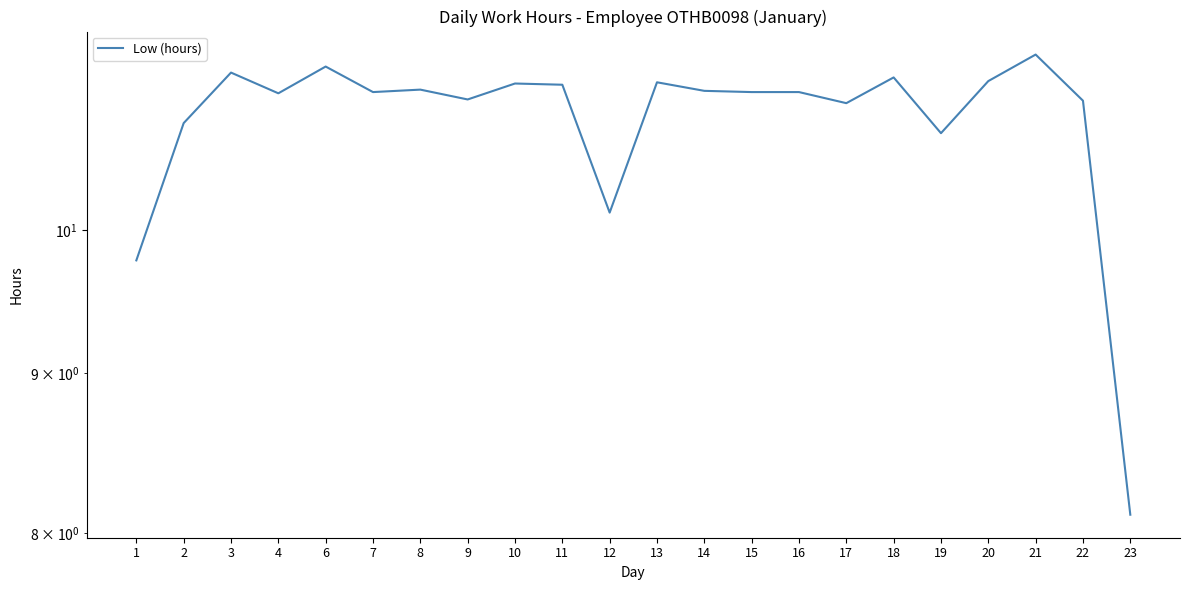

Is it true that the value at 1 is 17.2?

False